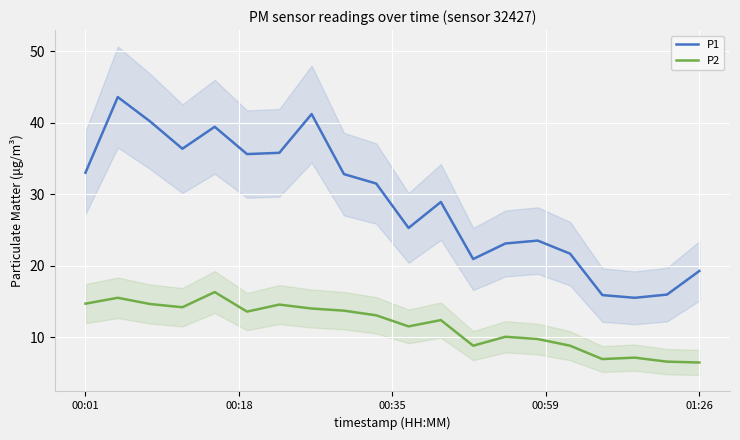

What is the average value of the P2 series?

11.6